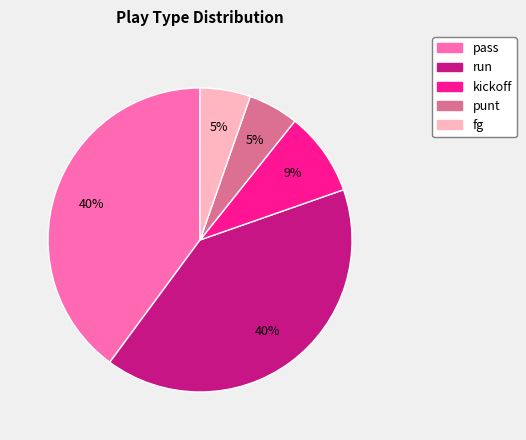

To the nearest percent, what is the difference between the largest and smallest slice percentages?

35%